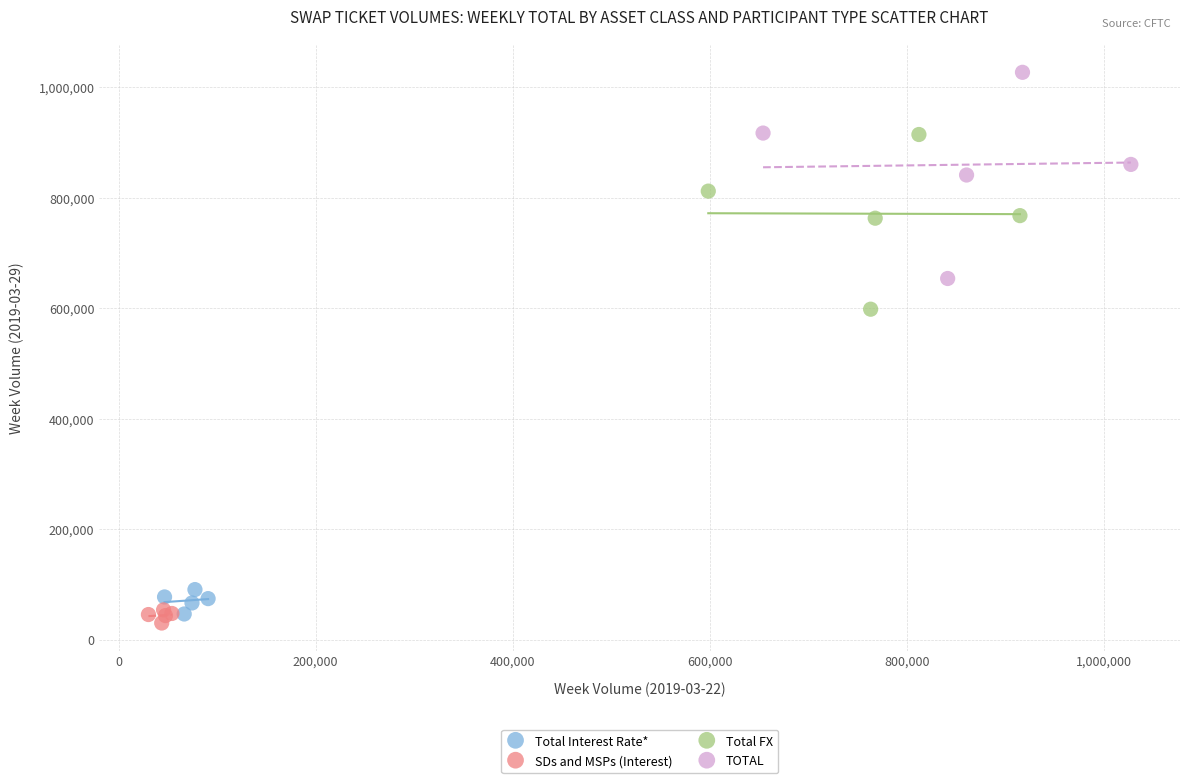

Which series has the largest Y range (max minus min)?

TOTAL